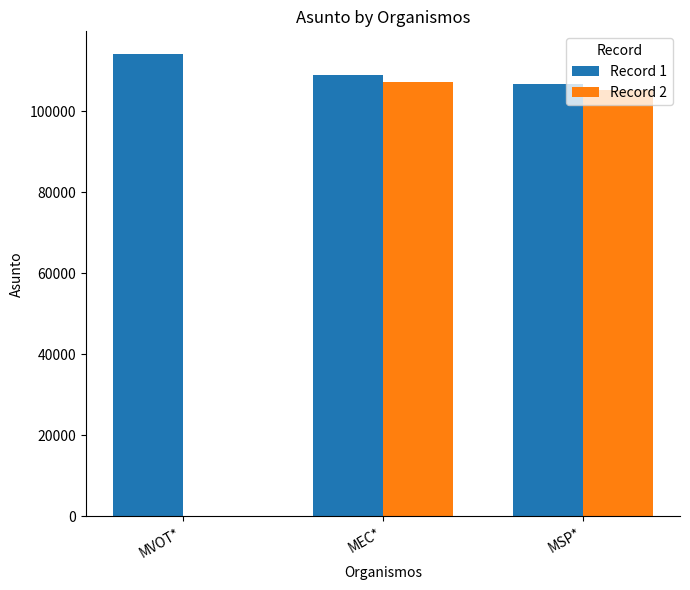

True or false: Record 2 has a value of -54561 at MVOT*.

False